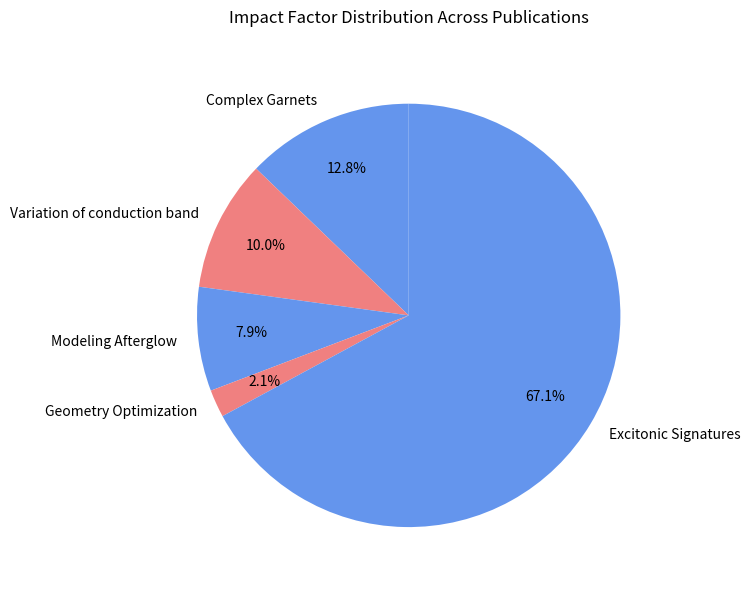

Rank the categories by value from lowest to highest.

Geometry Optimization, Modeling Afterglow, Variation of conduction band, Complex Garnets, Excitonic Signatures